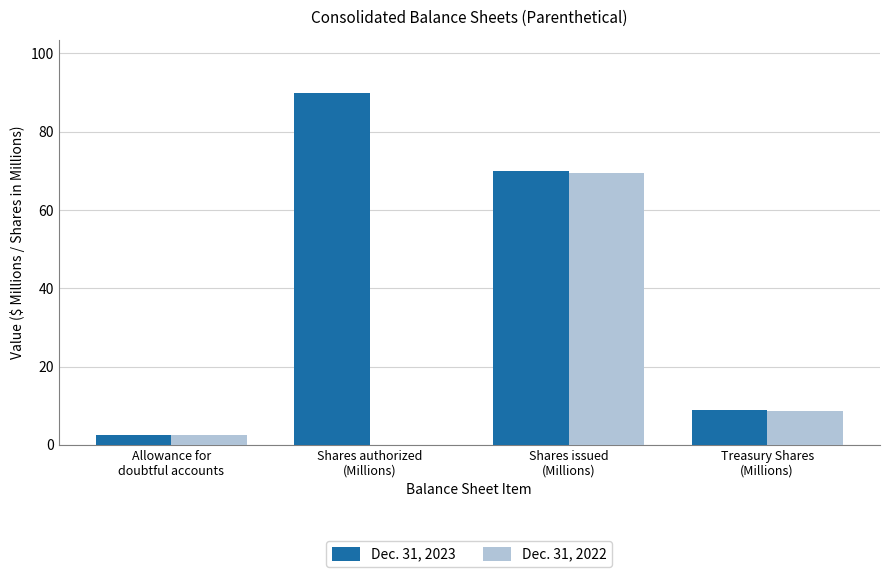

What are all the series names shown in the legend?

Dec. 31, 2023, Dec. 31, 2022